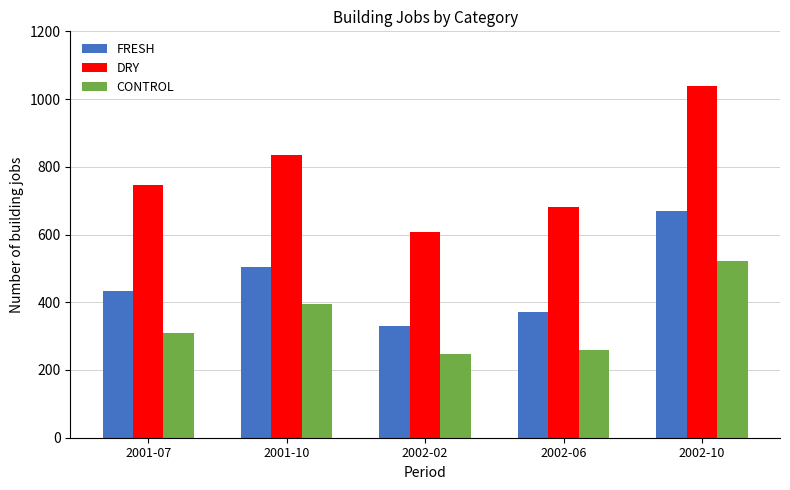

Reading right to left, list all the values displayed in this chart.

FRESH: 2002-10=670	2002-06=371	2002-02=329	2001-10=504	2001-07=432
DRY: 2002-10=1039	2002-06=681	2002-02=608	2001-10=836	2001-07=745
CONTROL: 2002-10=523	2002-06=260	2002-02=246	2001-10=394	2001-07=309